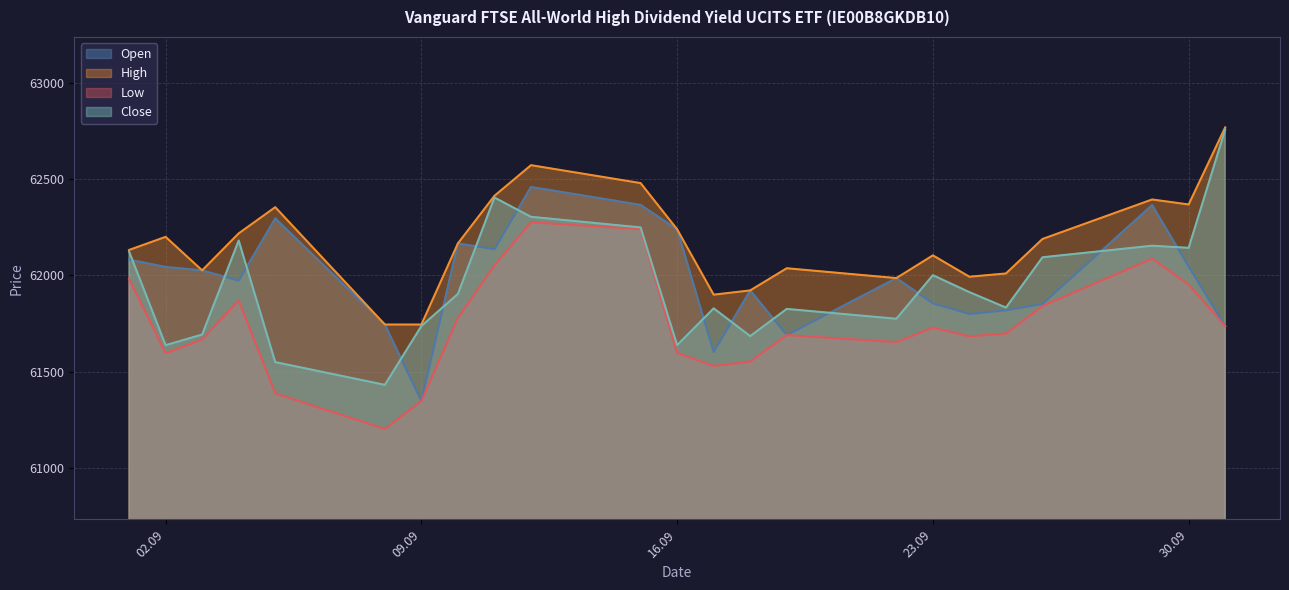

True or false: Close and High intersect in this chart.

False